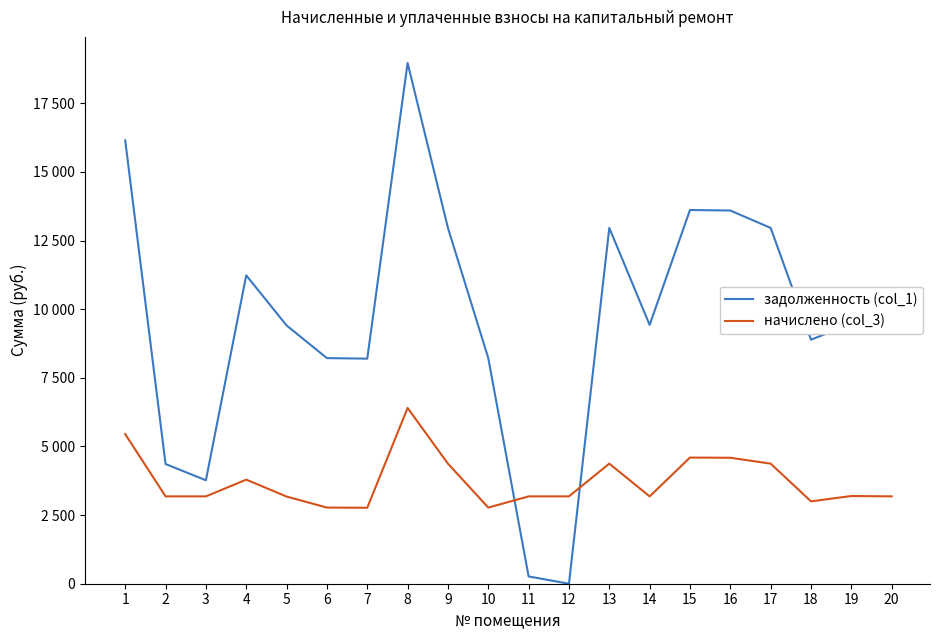

Is it true that задолженность (col_1) equals 3074.2 at 6?

False